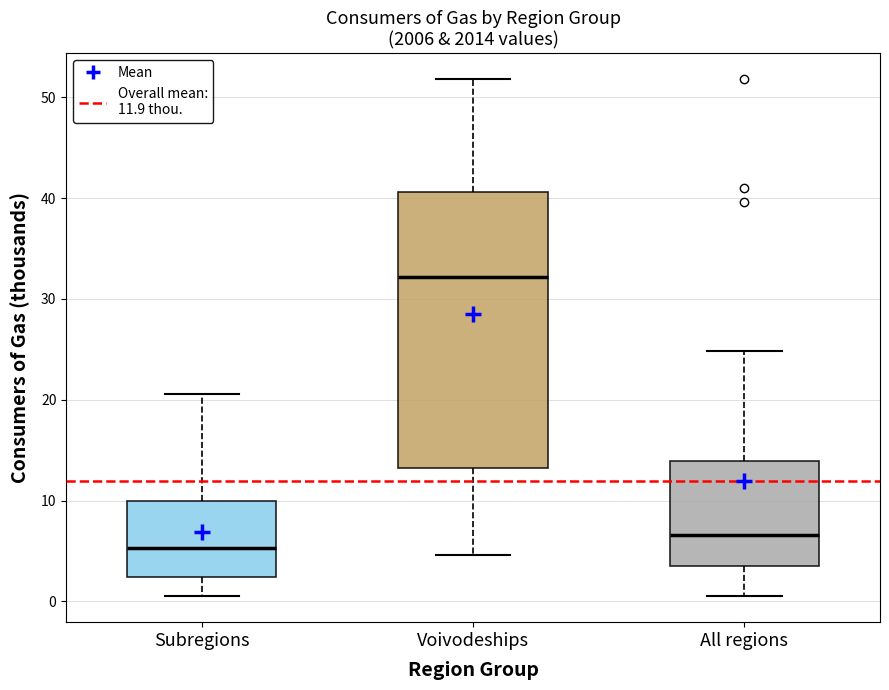

Comparing the boxes themselves (not the whiskers), which one is the tallest?

Voivodeships